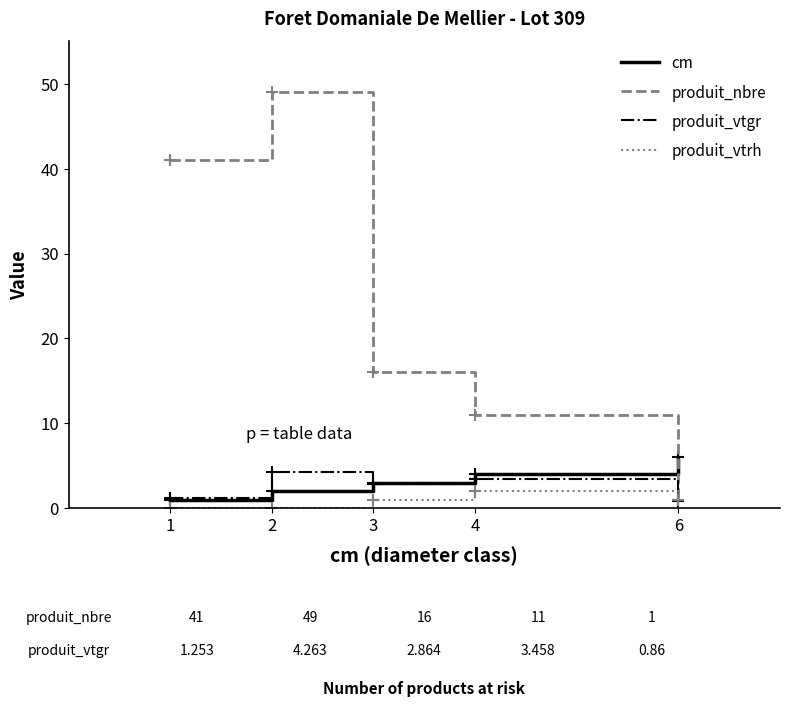

Reading left to right, extract all data points from this chart.

cm: 1=1.0	2=2.0	3=3.0	4=4.0	6=6.0
produit_nbre: 1=41.0	2=49.0	3=16.0	4=11.0	6=1.0
produit_vtgr: 1=1.3	2=4.3	3=2.9	4=3.5	6=0.9
produit_vtrh: 1=0.0	2=0.0	3=1.0	4=2.0	6=1.0